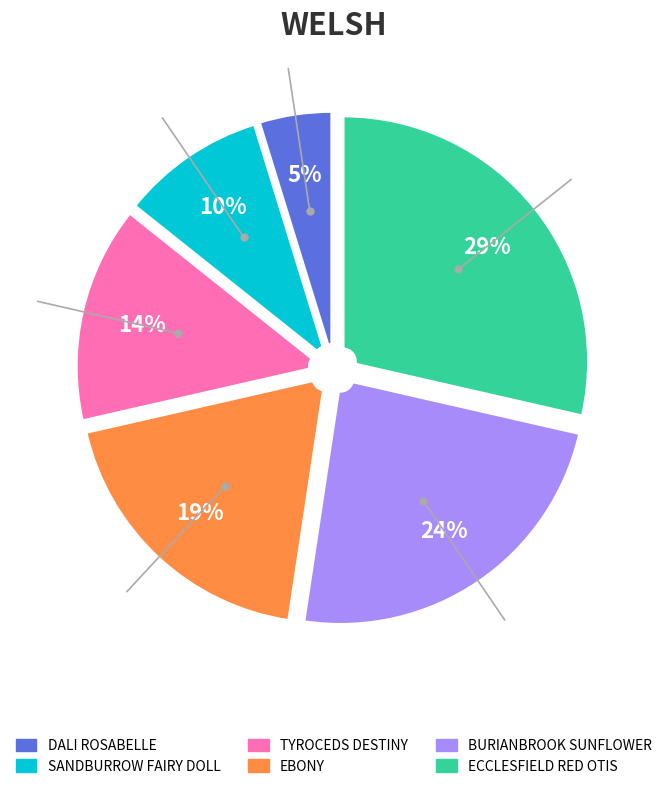

To the nearest percent, what is the combined percentage of TYROCEDS DESTINY and SANDBURROW FAIRY DOLL?

24%